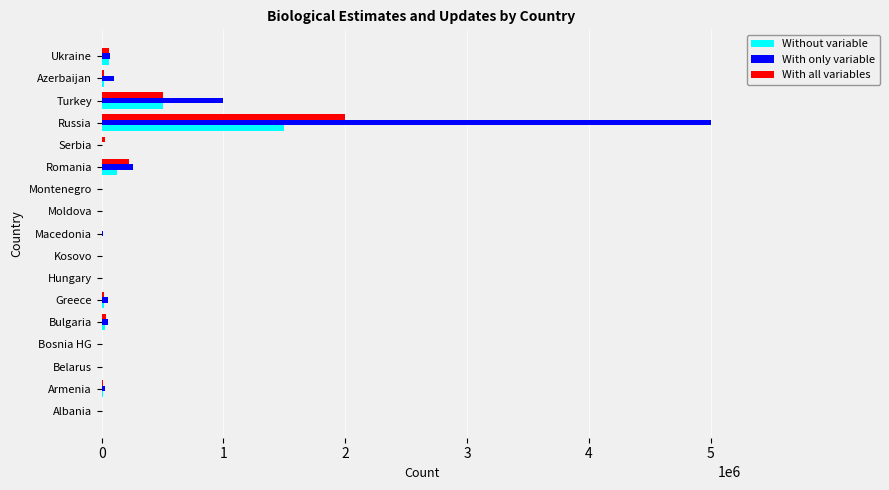

At which category is the sum across all series the highest?

Russia